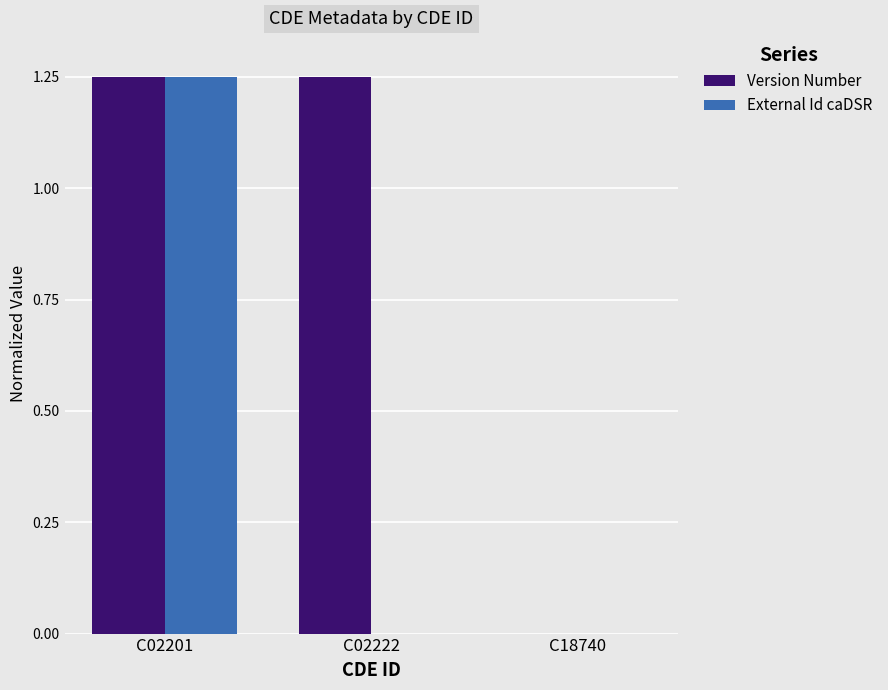

The External Id caDSR series shows 2.2 at C02201. True or false?

False